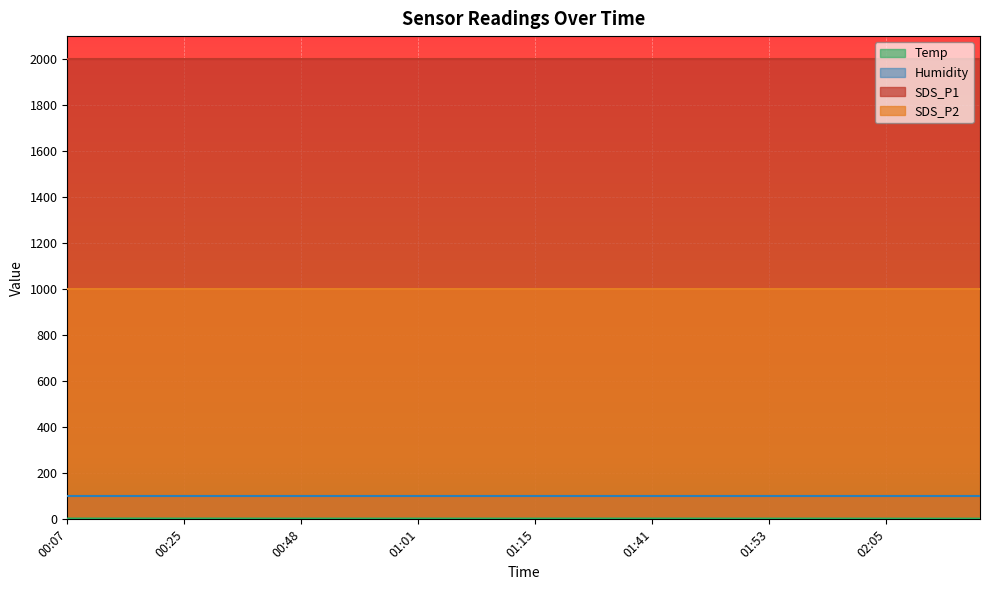

At how many categories does at least one series exceed 1453?

40